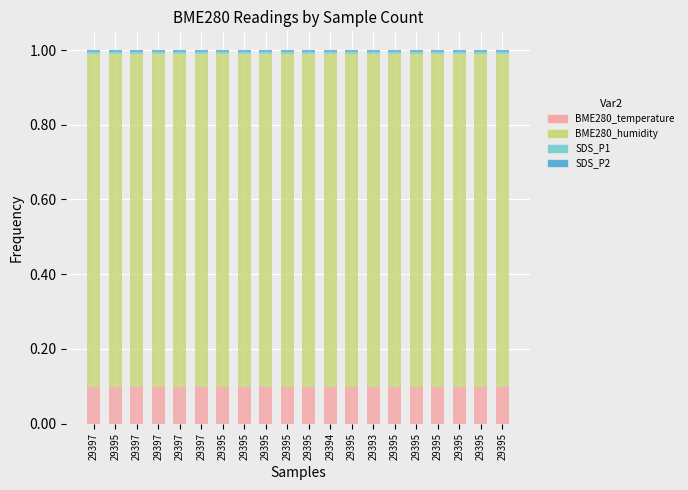

Is it true that BME280_temperature equals 0.1 at 29395?

False